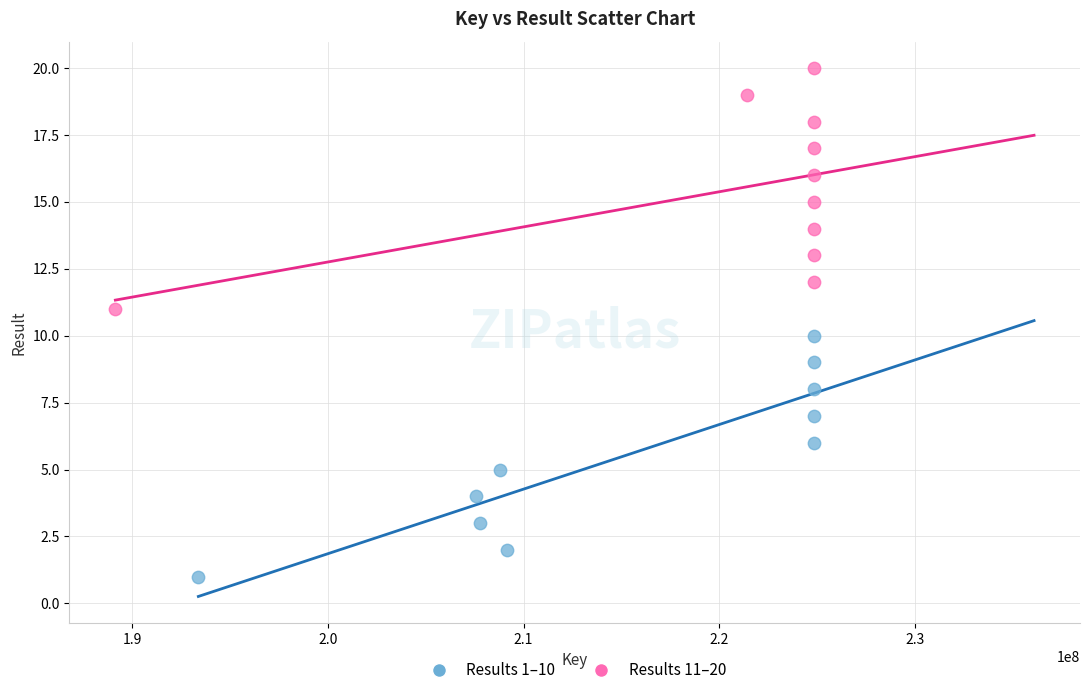

What are all the series names shown in the legend?

Results 1–10, Results 11–20